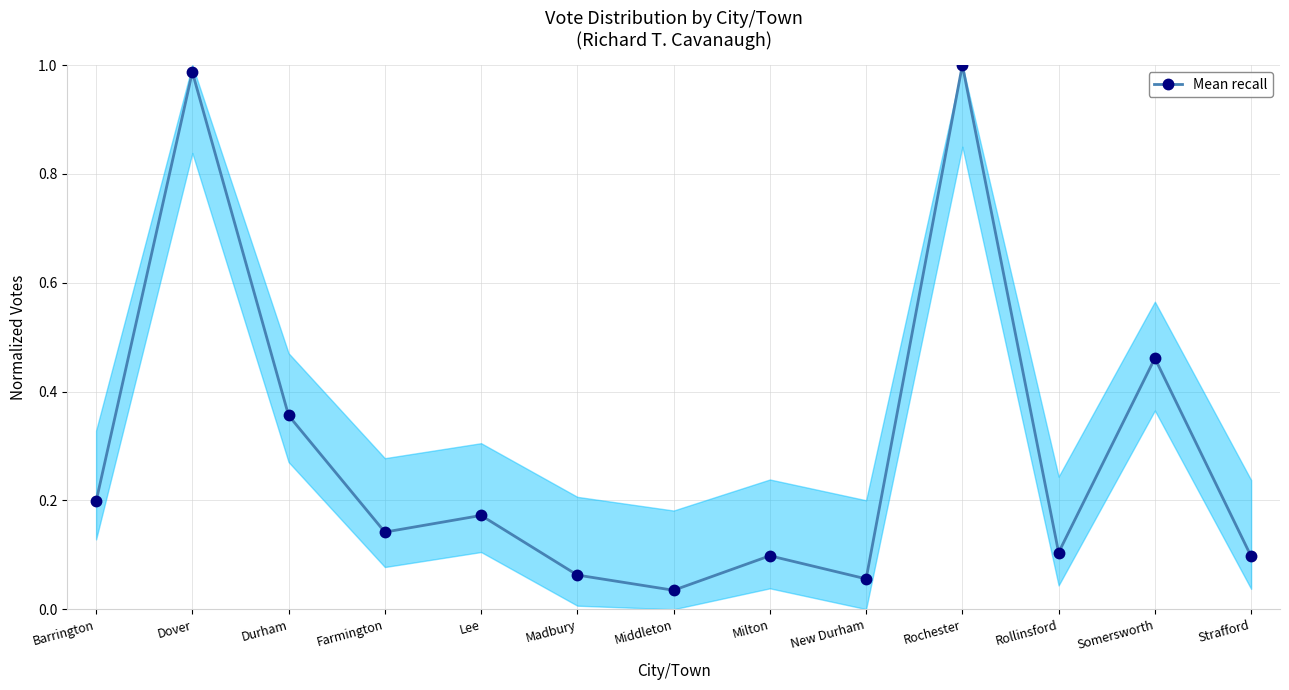

Between Madbury and Farmington, which is larger?

Farmington